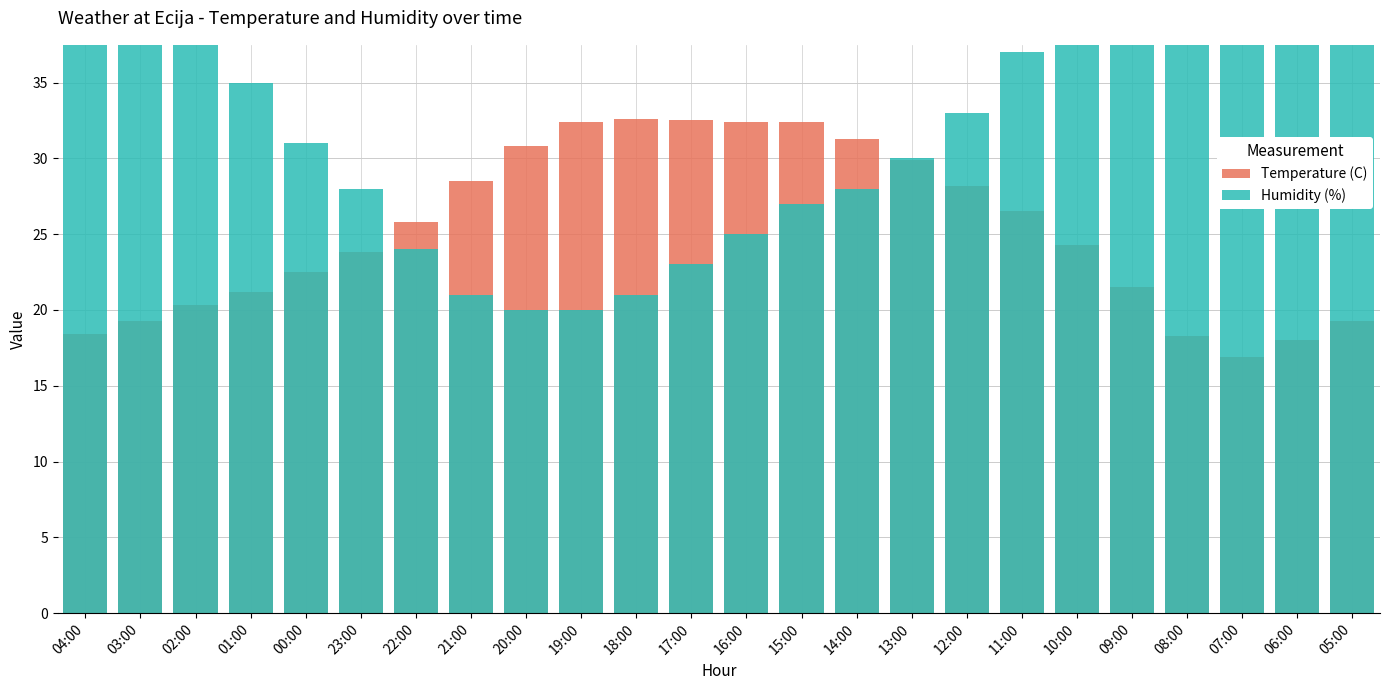

What is the label of the 13th bar from the right?

17:00